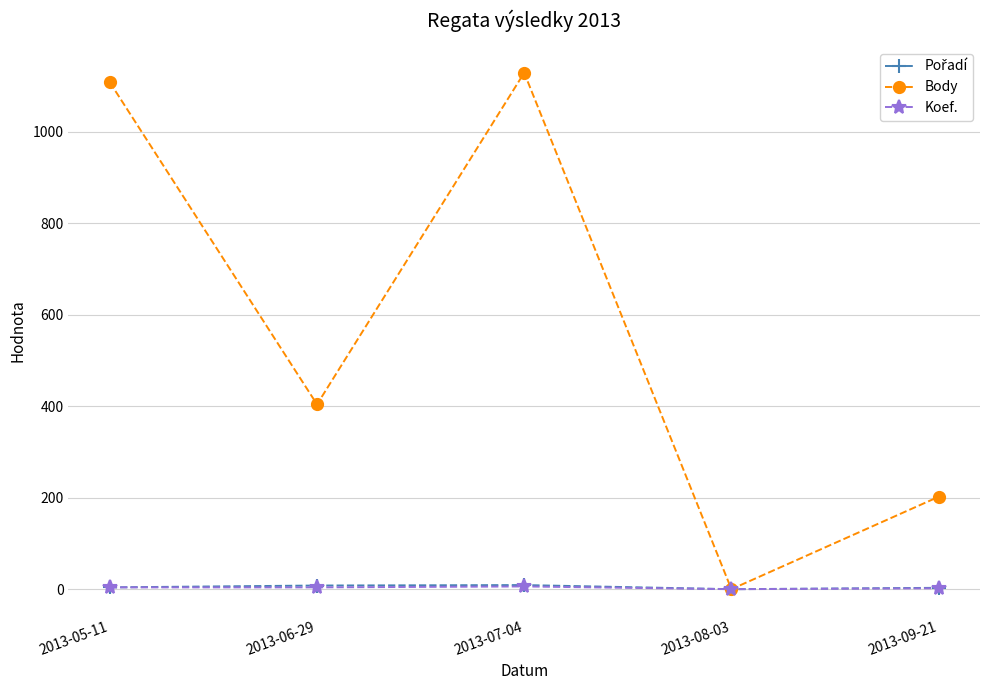

Where is the first local maximum for Body?

2013-07-04